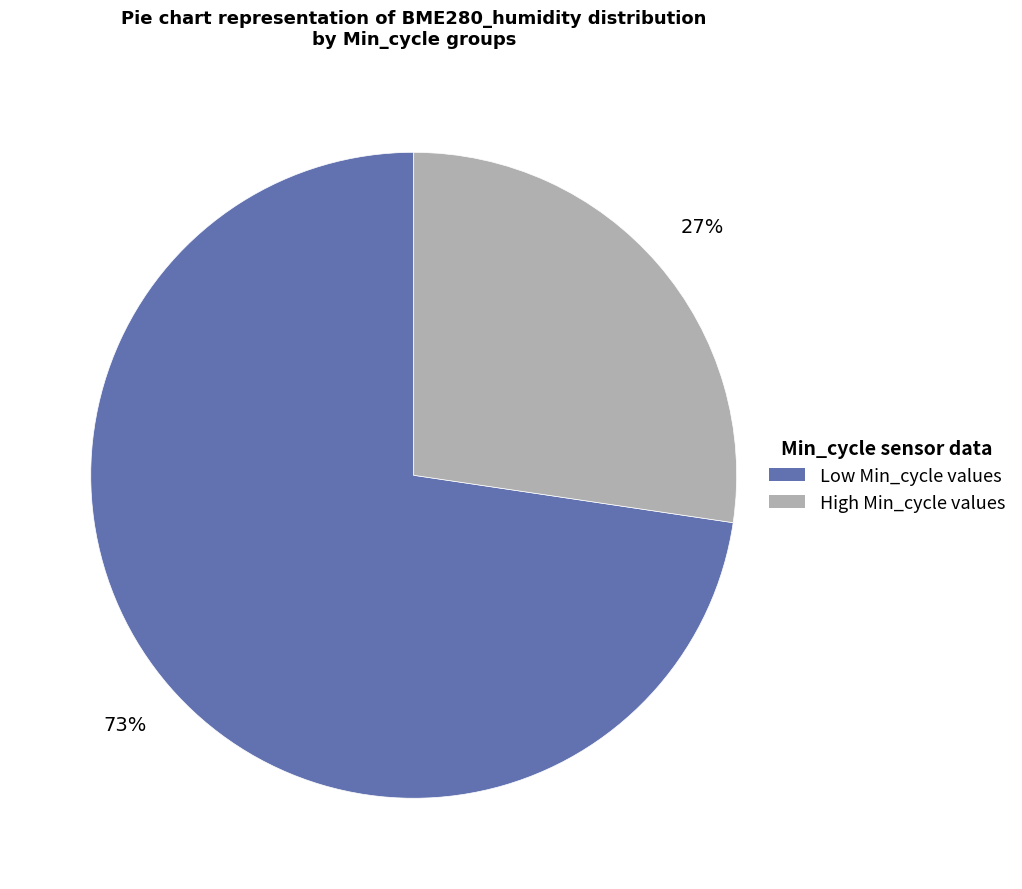

To the nearest percent, what is the average slice percentage?

50%